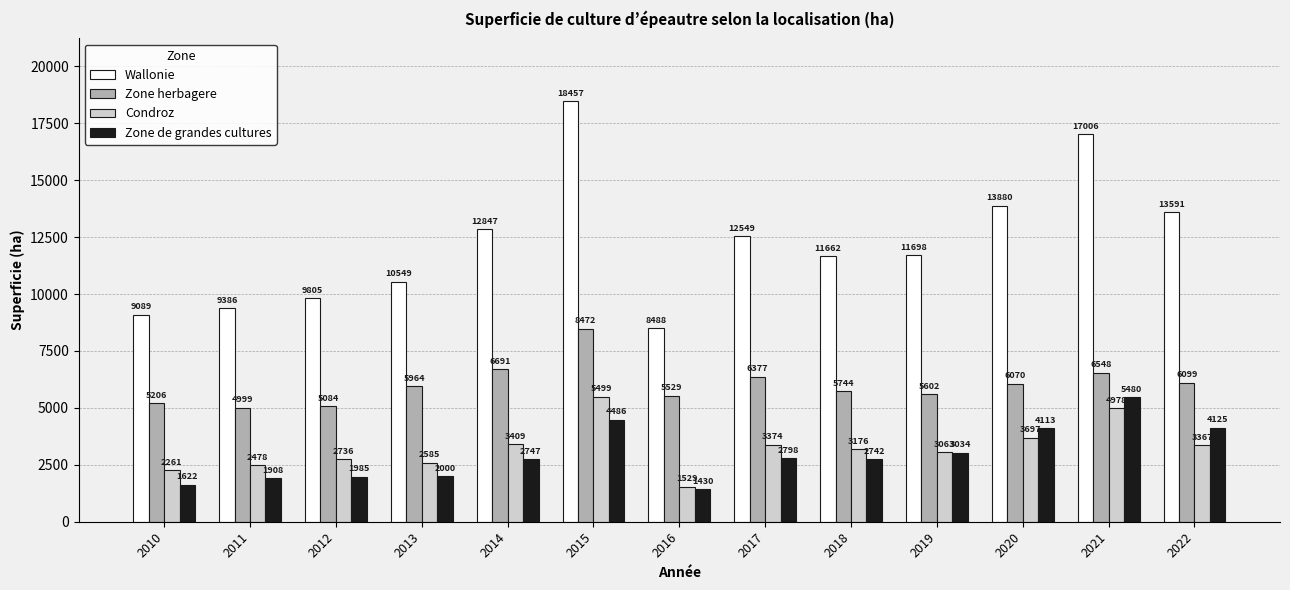

What is the difference between the Zone de grandes cultures values at 2019 and 2013?

1034